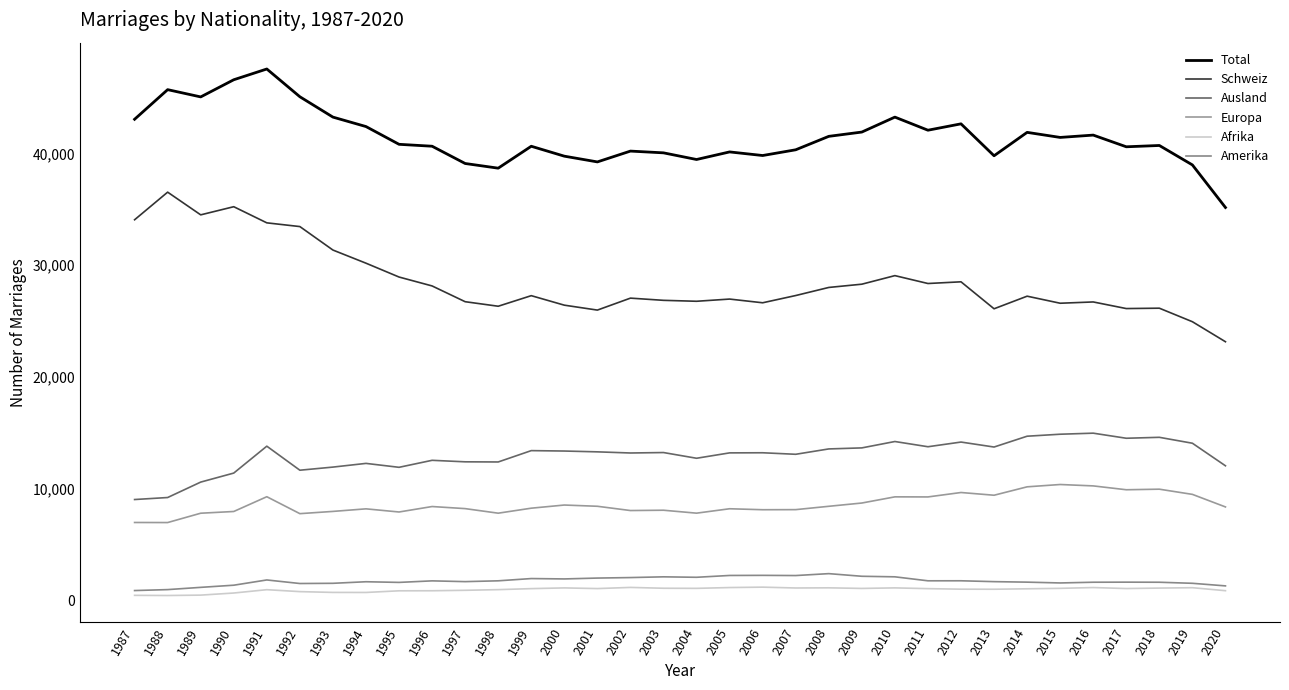

Does the chart have visible grid lines?

No